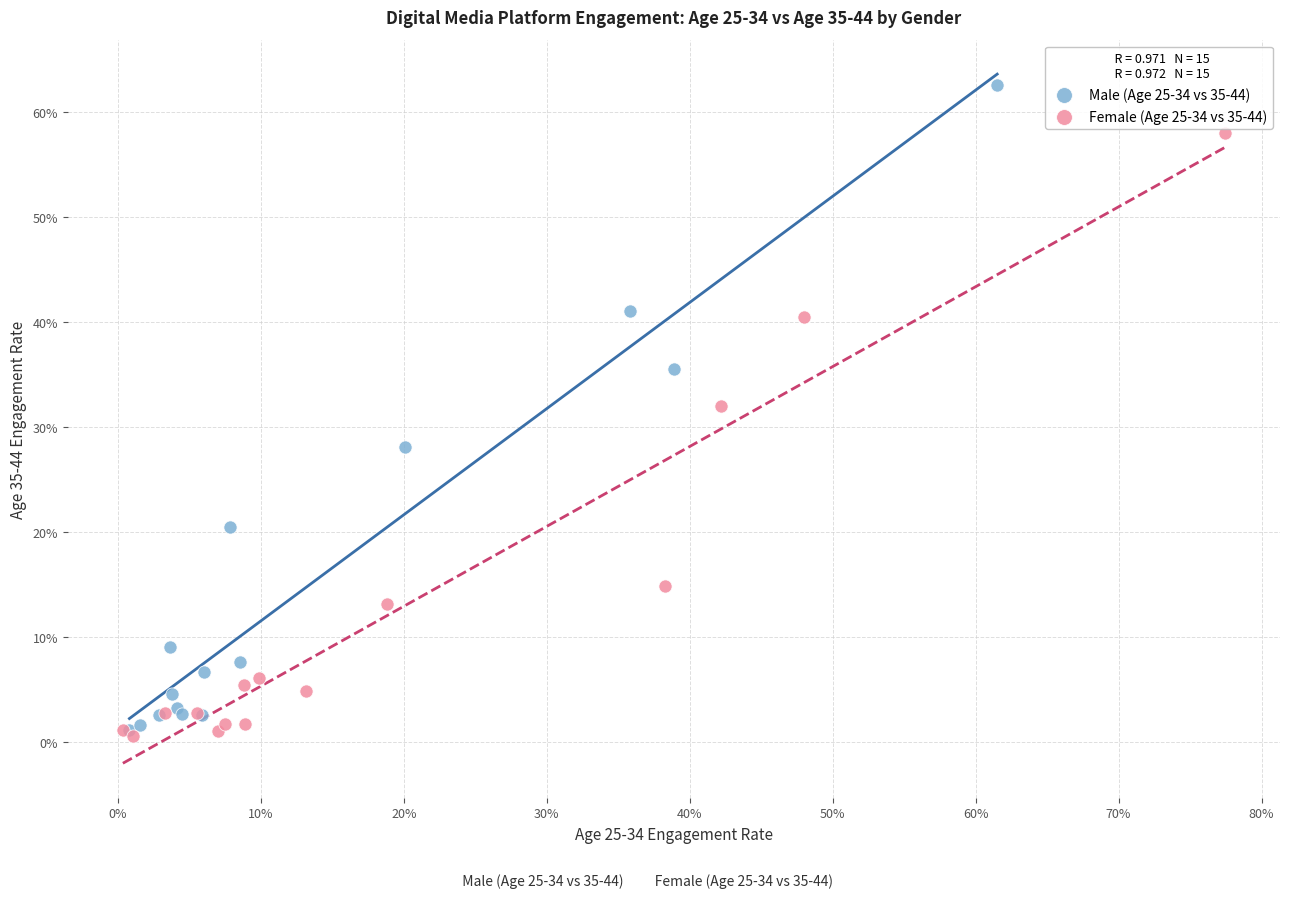

What are all the series names shown in the legend?

Male (Age 25-34 vs 35-44), Female (Age 25-34 vs 35-44)